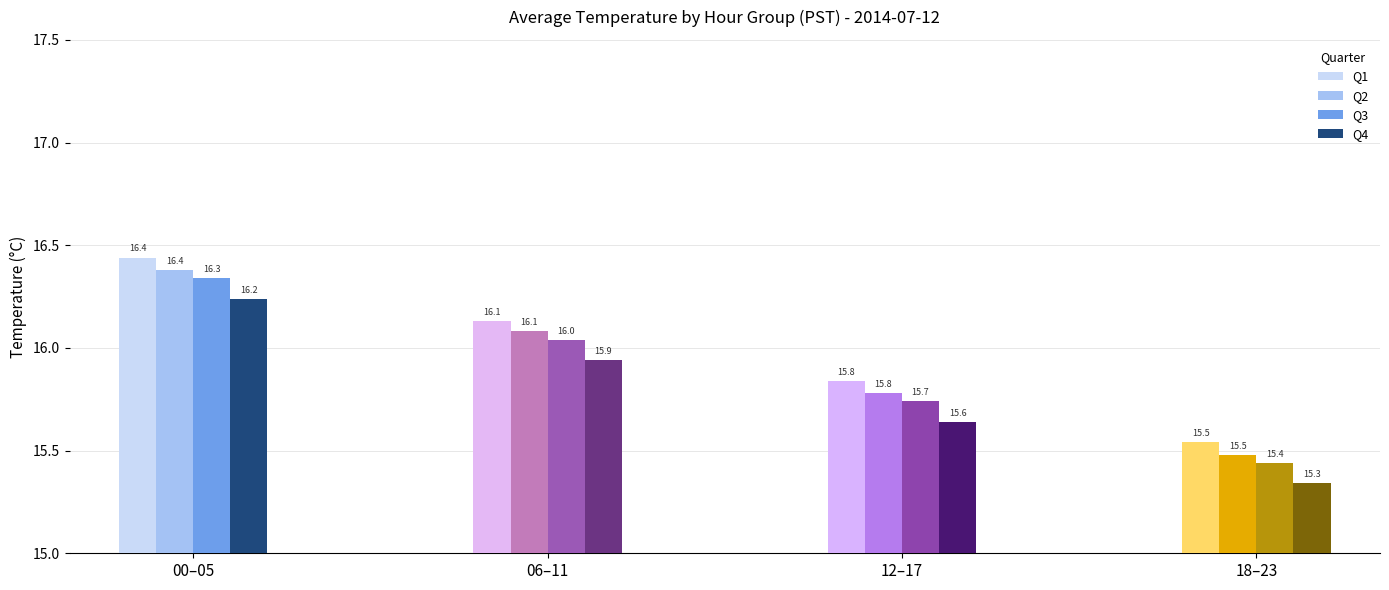

True or false: 02 has a value of 21.7 at 12.

False